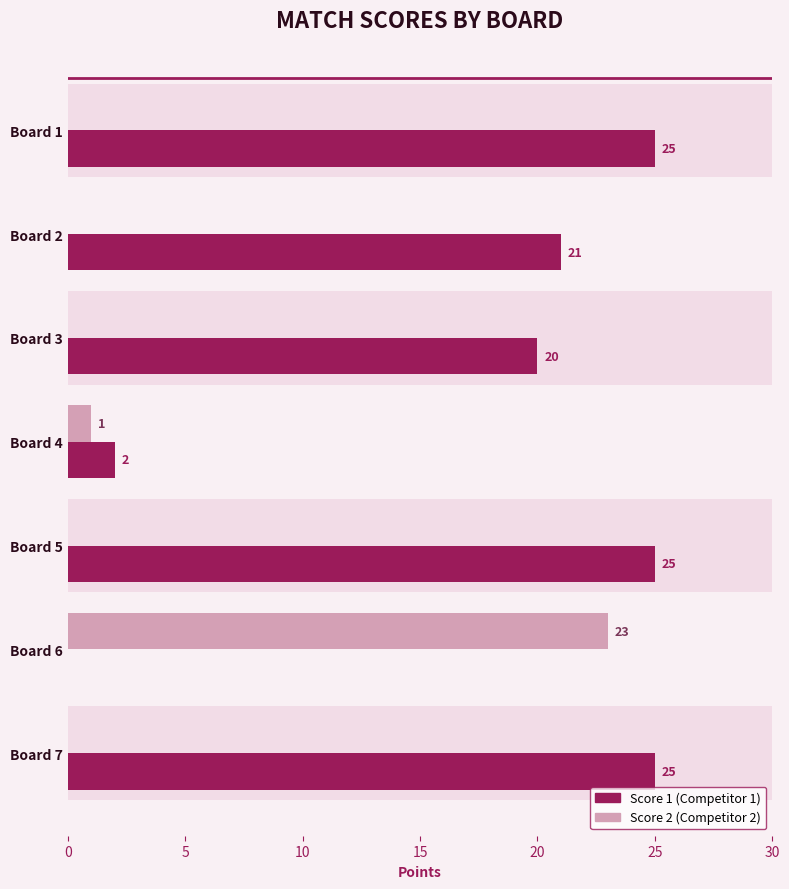

What is the total value across all series at Board 1?

25